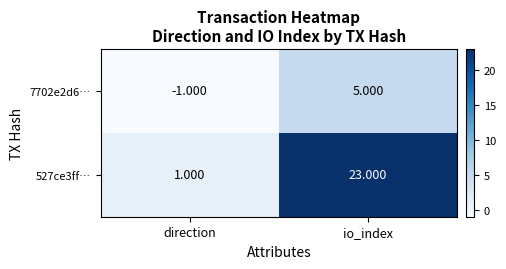

List the labels in order of 527ce3ff… value, largest first.

io_index, direction